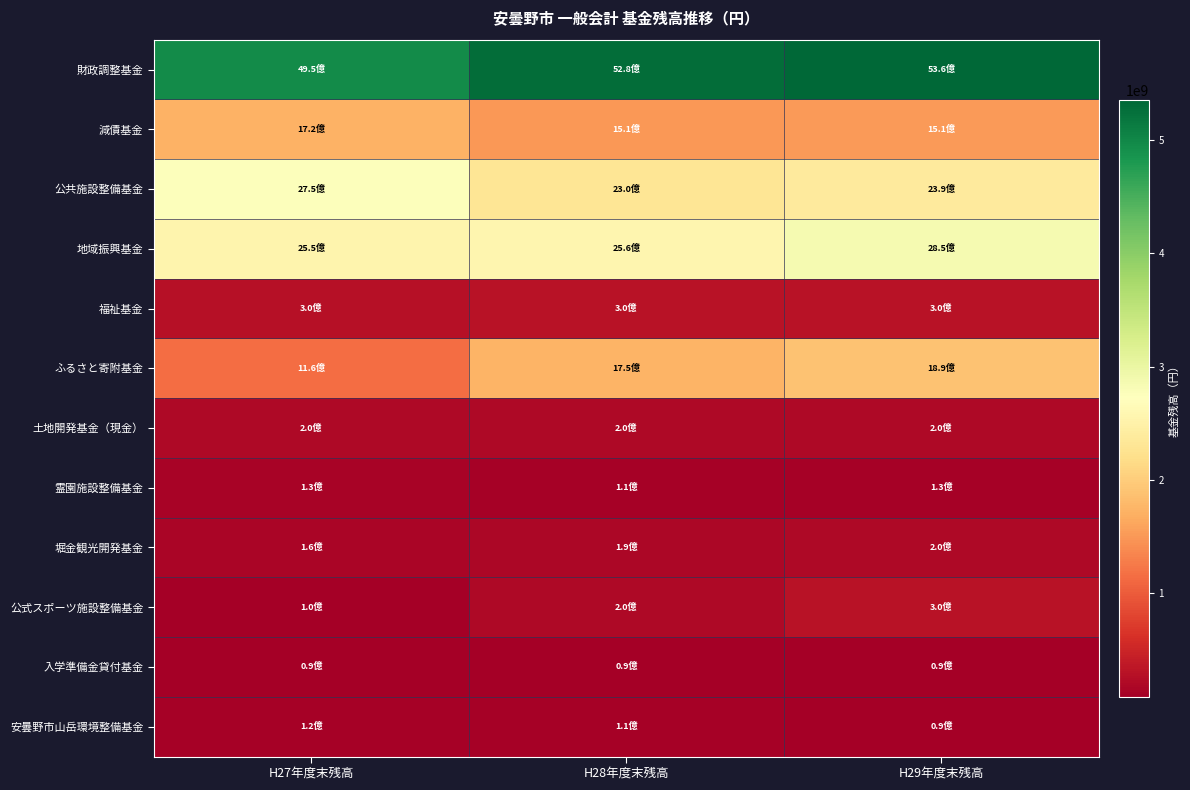

Count the number of categories in the chart.

3